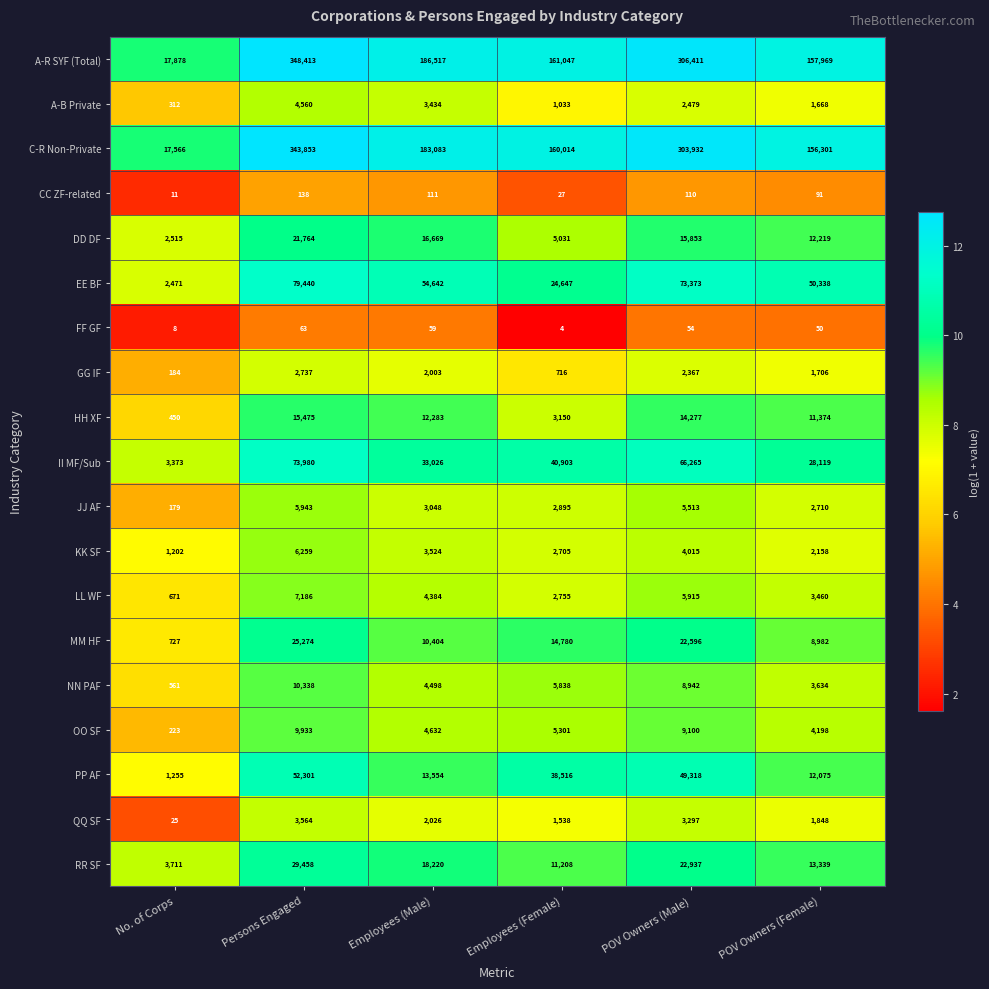

Which category has the lowest value across all series?

Employees (Female)